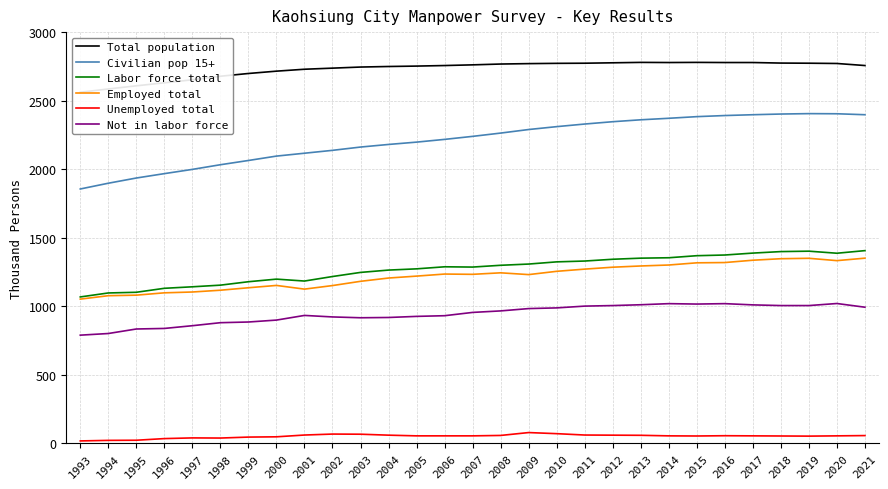

Is it true that Unemployed total equals 89 at 2018?

False